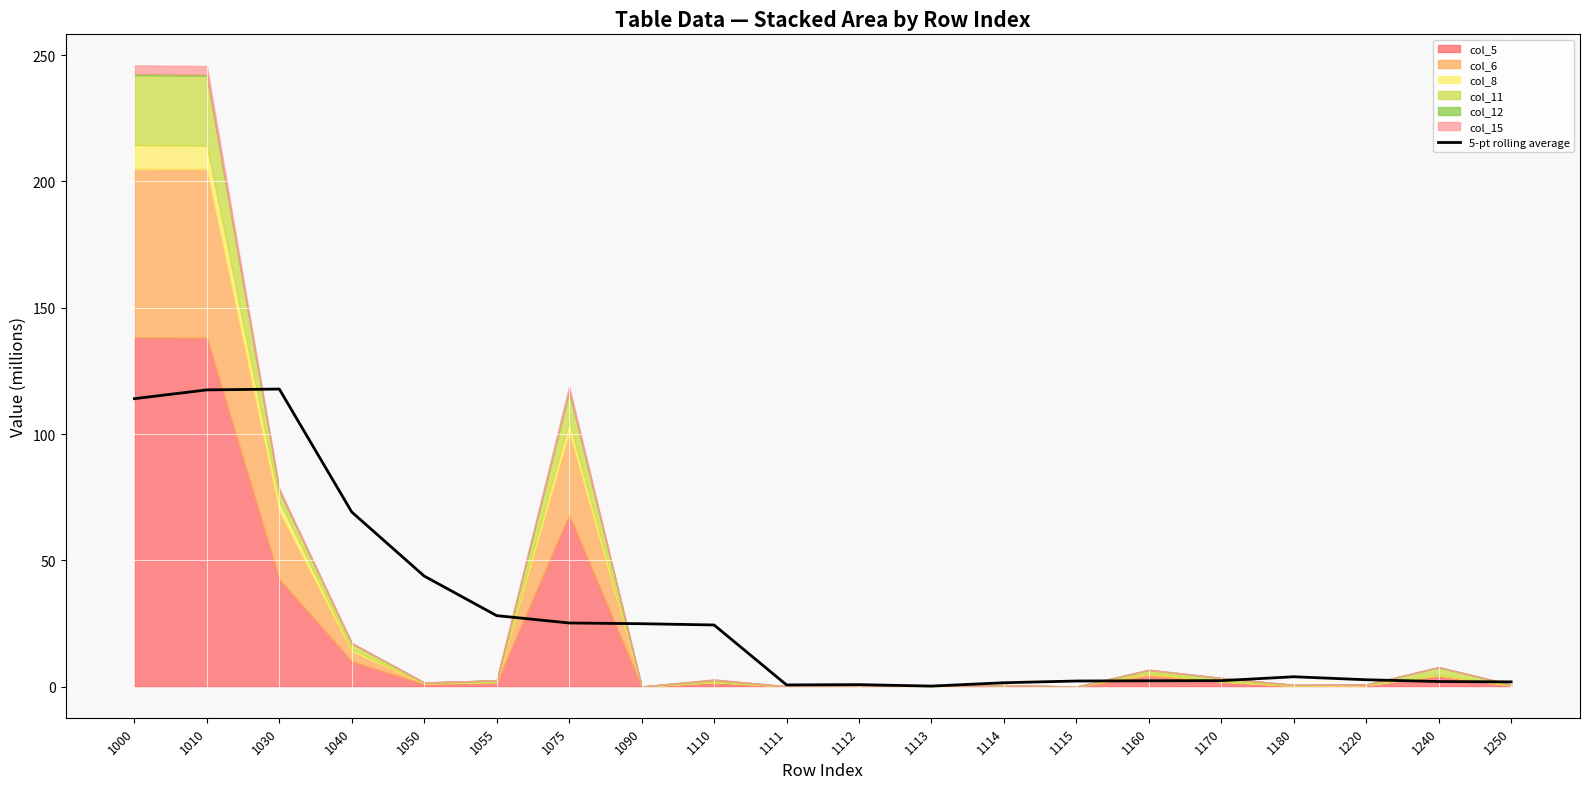

The 5-pt rolling average series shows 25.2 at 1075. True or false?

True